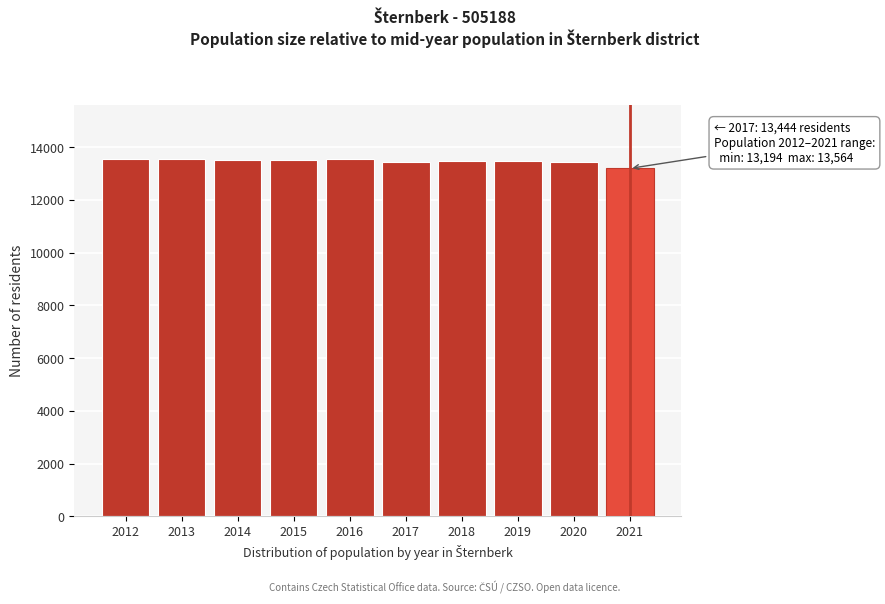

Between 2021 and 2014, which is larger?

2014